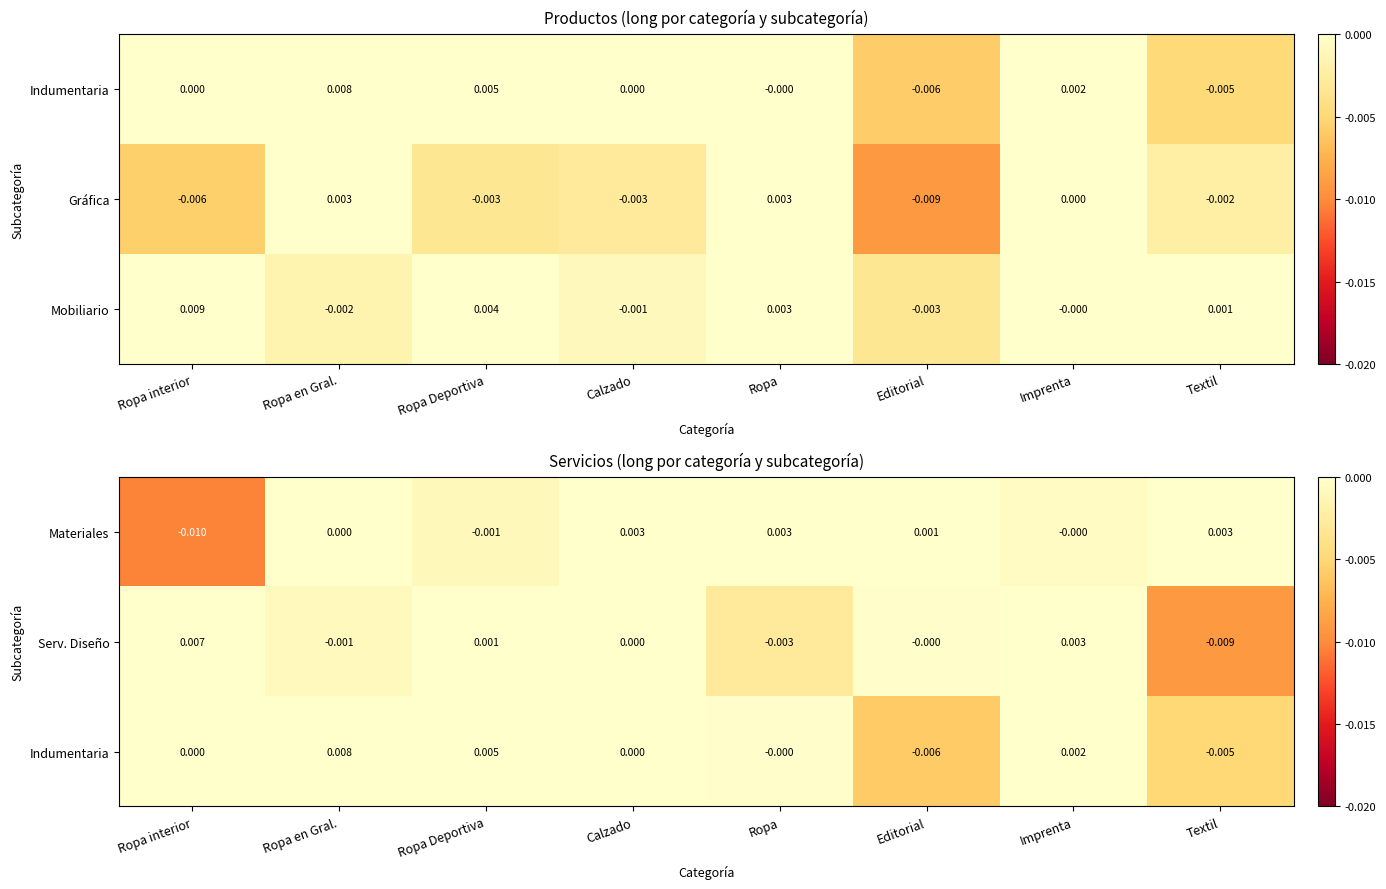

At which category is the sum across all series the highest?

Ropa en Gral.